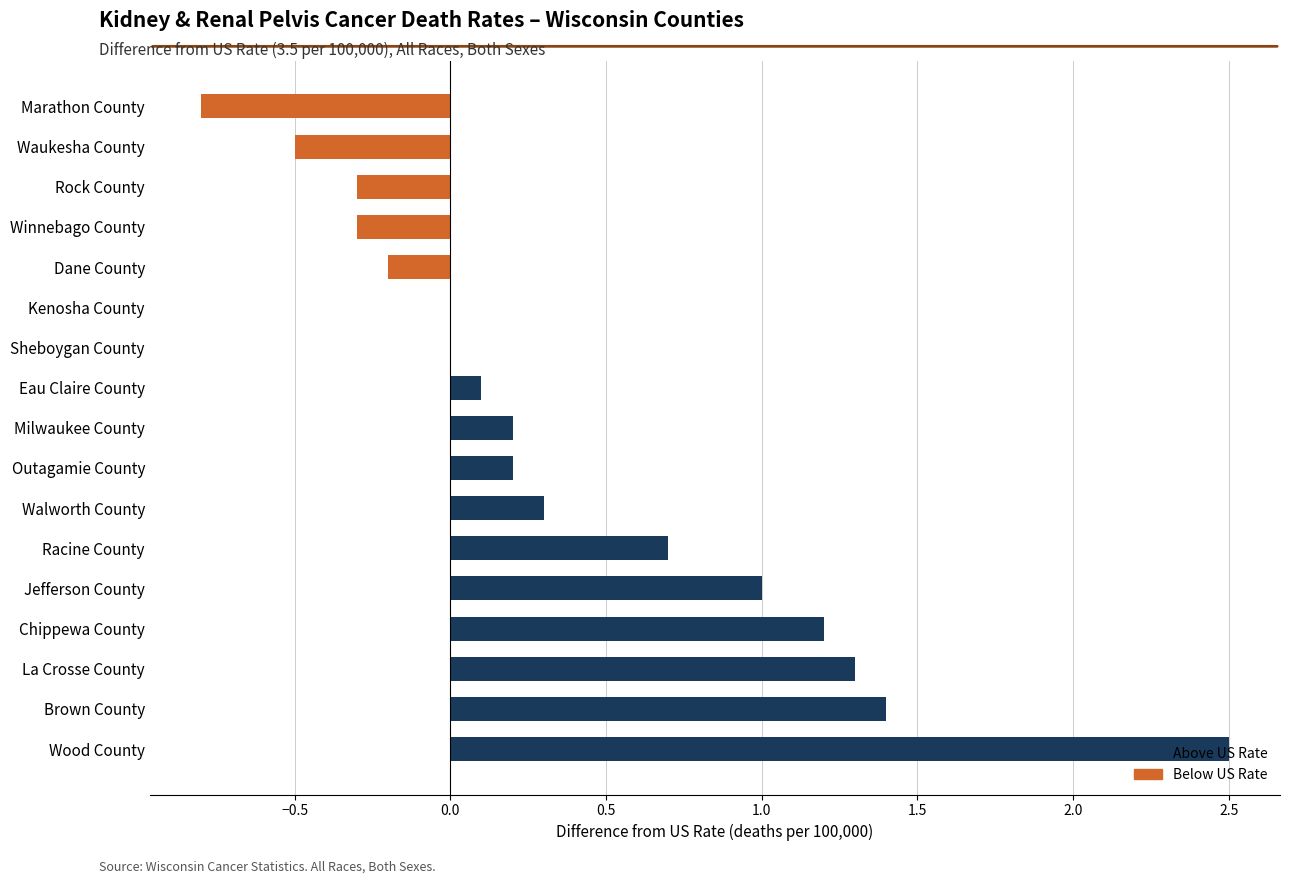

What is the change in value from Jefferson County to Dane County?

-1.2